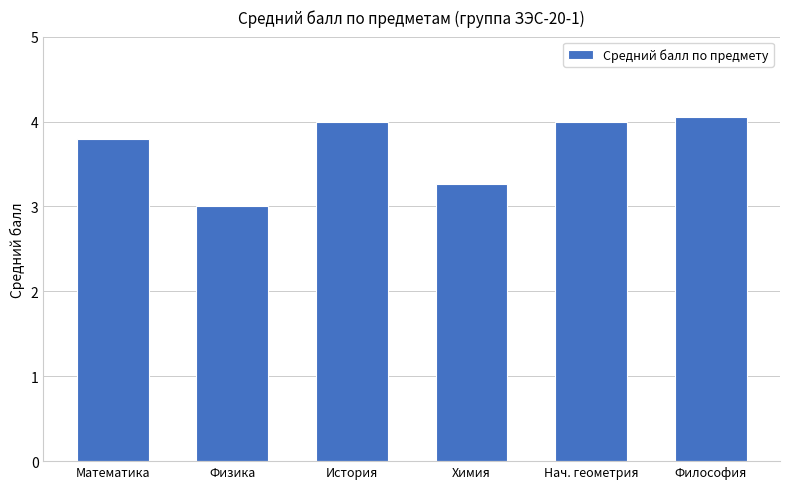

What value does the data have at История?

4.0